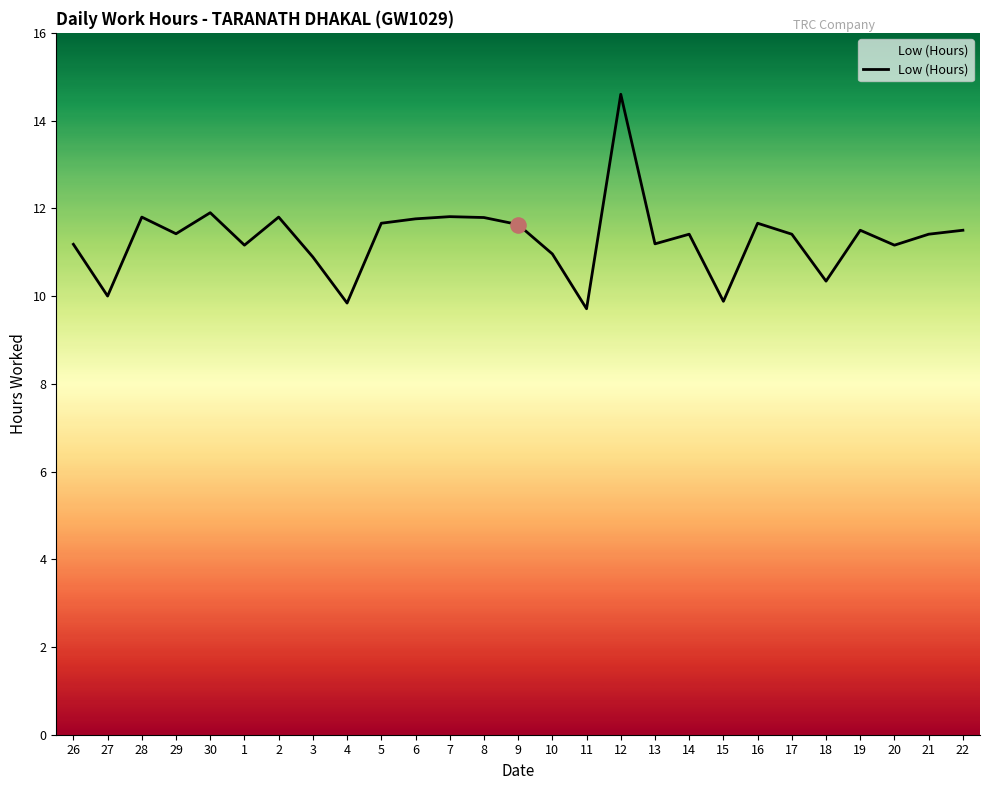

What is the change in value from 27 to 17?

+1.4